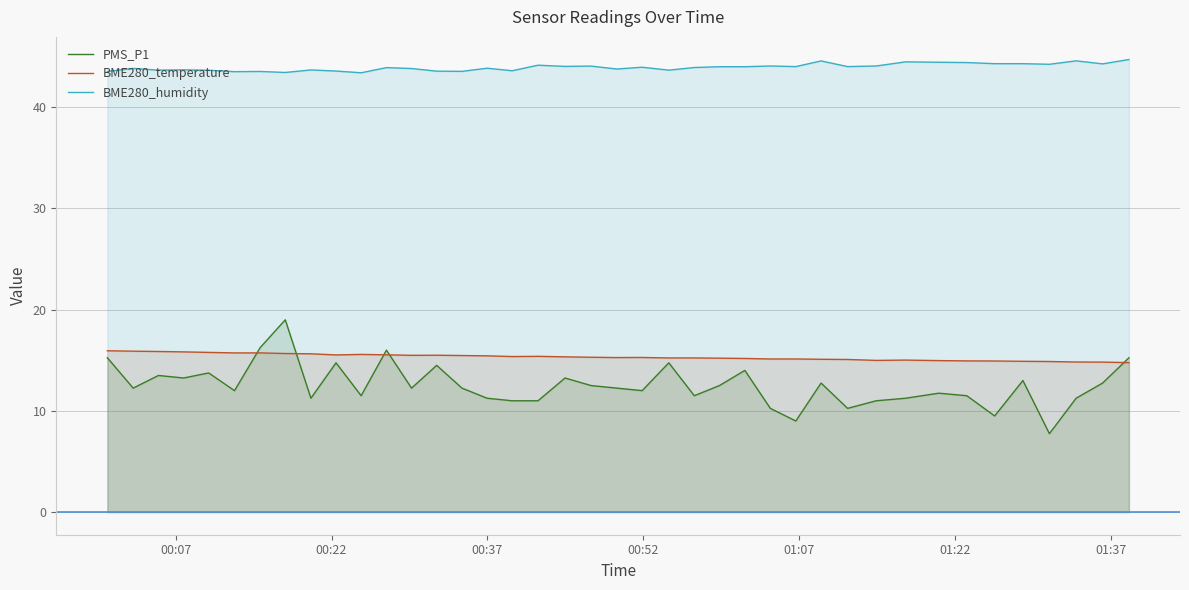

How many lines are shown in the chart?

3